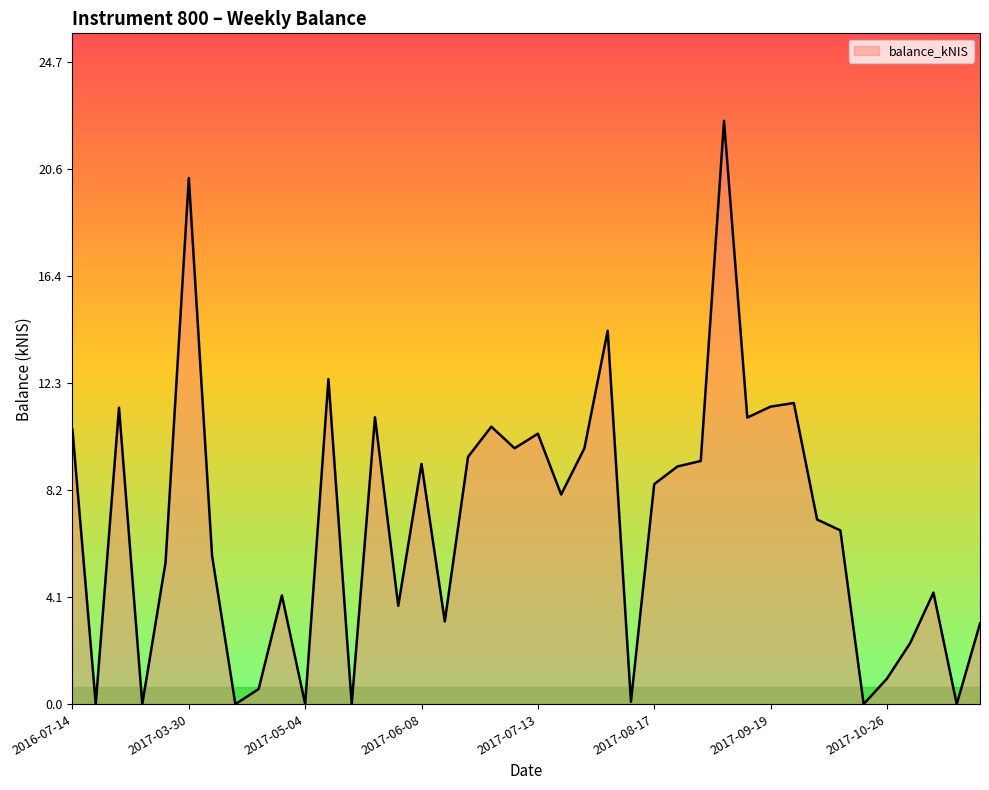

What is the difference between the maximum and minimum values?

22.4